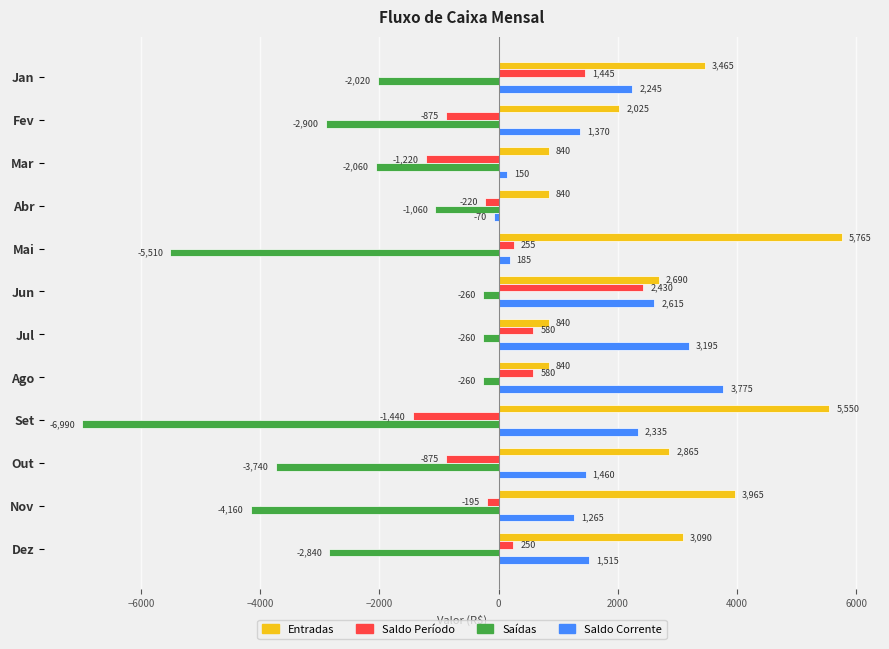

What is the sum of all Saldo Período values?

715